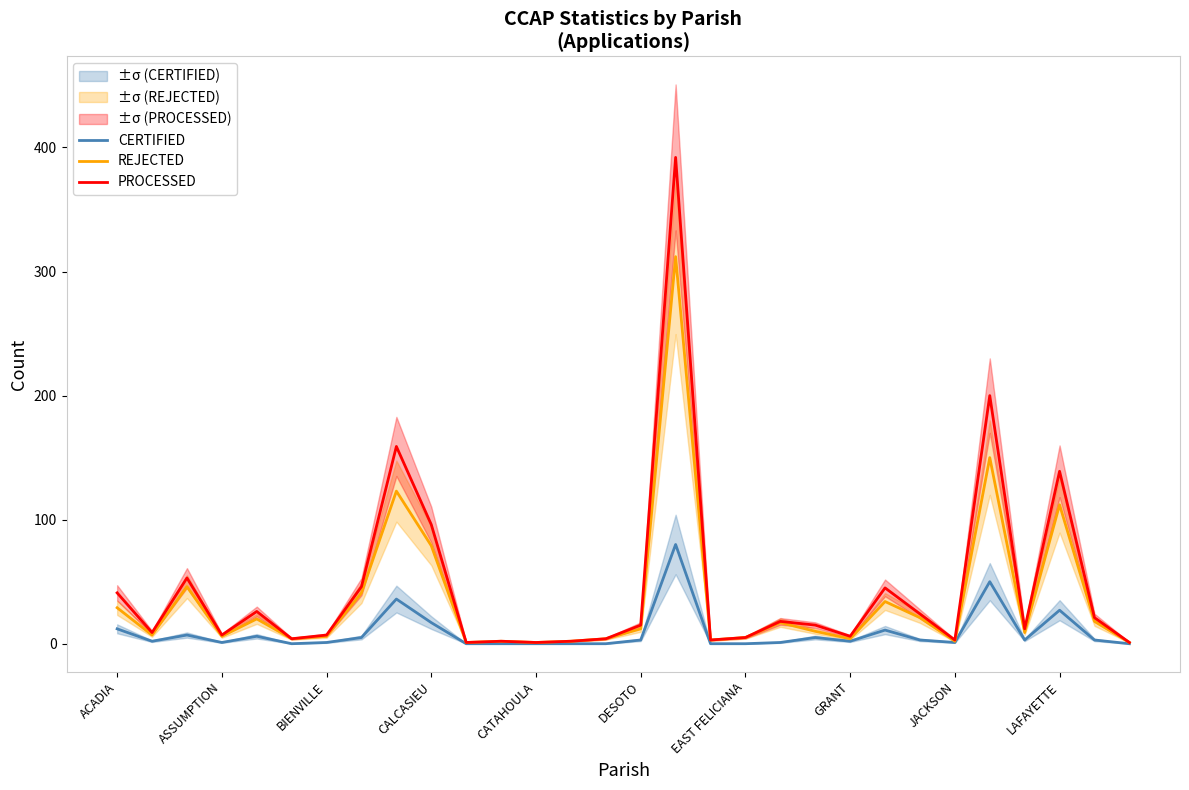

Rank the series by their average value, from lowest to highest.

CERTIFIED, REJECTED, PROCESSED